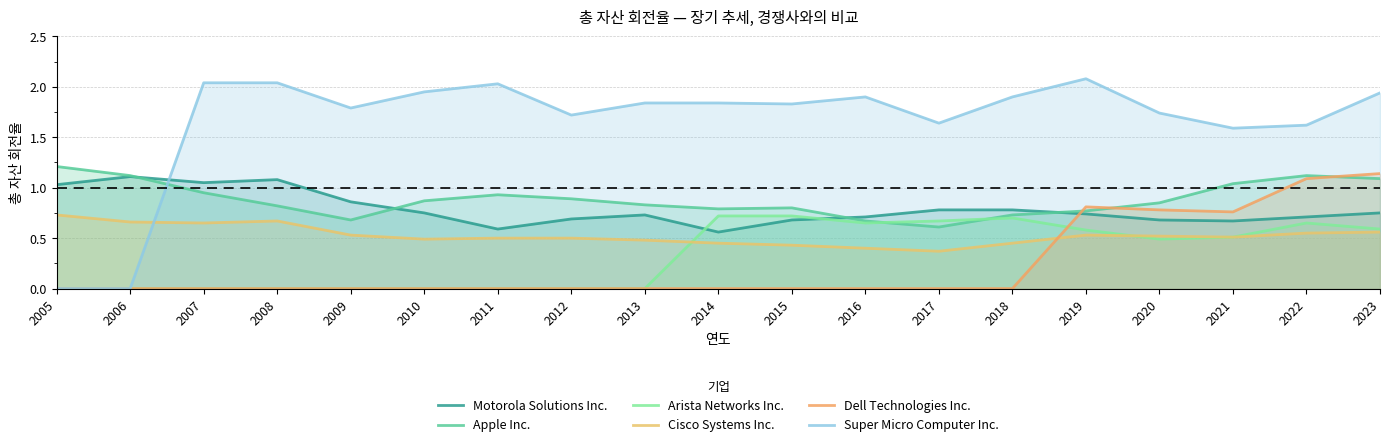

Reading right to left, what are all the values shown in this chart?

Motorola Solutions Inc.: 2023=0.8	2022=0.7	2021=0.7	2020=0.7	2019=0.7	2018=0.8	2017=0.8	2016=0.7	2015=0.7	2014=0.6	2013=0.7	2012=0.7	2011=0.6	2010=0.8	2009=0.9	2008=1.1	2007=1.1	2006=1.1	2005=1.0
Apple Inc.: 2023=1.1	2022=1.1	2021=1.0	2020=0.8	2019=0.8	2018=0.7	2017=0.6	2016=0.7	2015=0.8	2014=0.8	2013=0.8	2012=0.9	2011=0.9	2010=0.9	2009=0.7	2008=0.8	2007=0.9	2006=1.1	2005=1.2
Arista Networks Inc.: 2023=0.6	2022=0.7	2021=0.5	2020=0.5	2019=0.6	2018=0.7	2017=0.7	2016=0.7	2015=0.7	2014=0.7	2013=0.0	2012=0.0	2011=0.0	2010=0.0	2009=0.0	2008=0.0	2007=0.0	2006=0.0	2005=0.0
Cisco Systems Inc.: 2023=0.6	2022=0.6	2021=0.5	2020=0.5	2019=0.5	2018=0.5	2017=0.4	2016=0.4	2015=0.4	2014=0.5	2013=0.5	2012=0.5	2011=0.5	2010=0.5	2009=0.5	2008=0.7	2007=0.7	2006=0.7	2005=0.7
Dell Technologies Inc.: 2023=1.1	2022=1.1	2021=0.8	2020=0.8	2019=0.8	2018=0.0	2017=0.0	2016=0.0	2015=0.0	2014=0.0	2013=0.0	2012=0.0	2011=0.0	2010=0.0	2009=0.0	2008=0.0	2007=0.0	2006=0.0	2005=0.0
Super Micro Computer Inc.: 2023=1.9	2022=1.6	2021=1.6	2020=1.7	2019=2.1	2018=1.9	2017=1.6	2016=1.9	2015=1.8	2014=1.8	2013=1.8	2012=1.7	2011=2.0	2010=1.9	2009=1.8	2008=2.0	2007=2.0	2006=0.0	2005=0.0